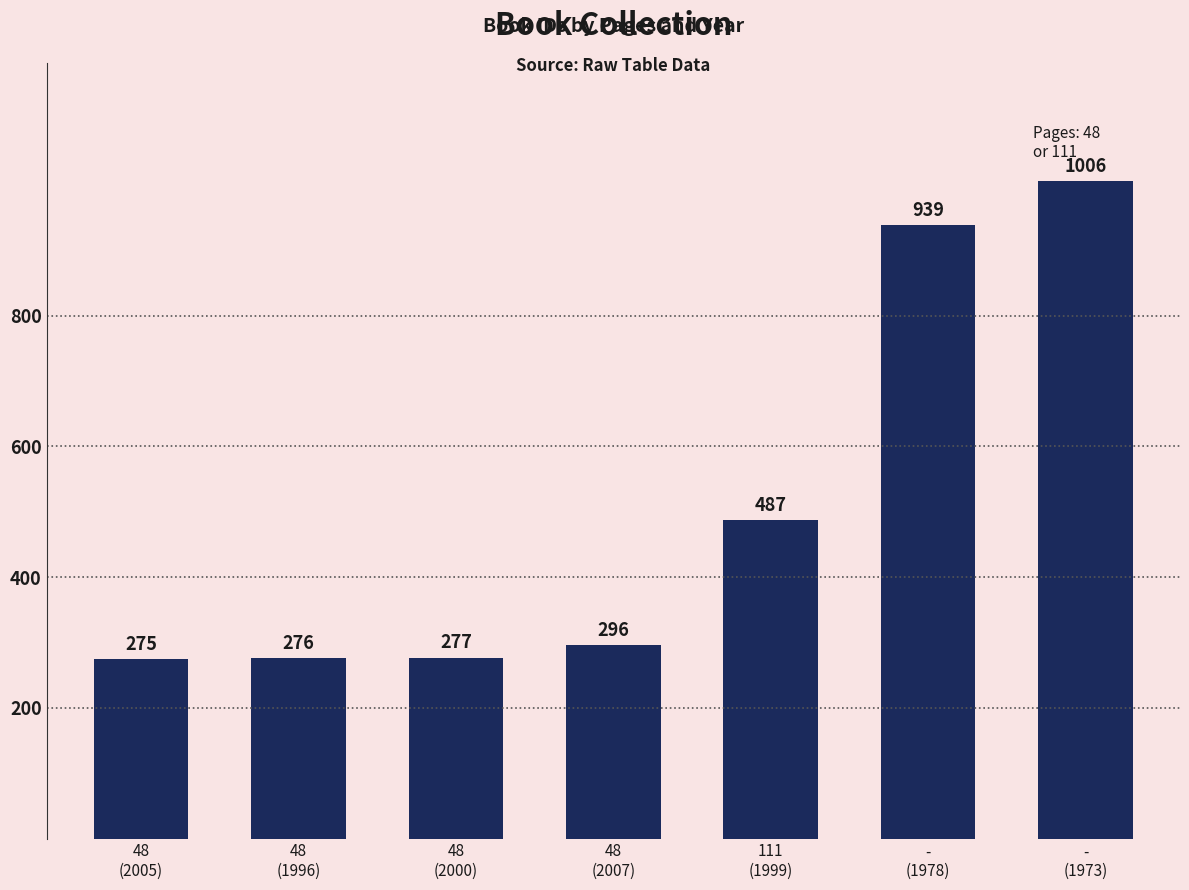

True or false: the data shows 295 at -
(1973).

False